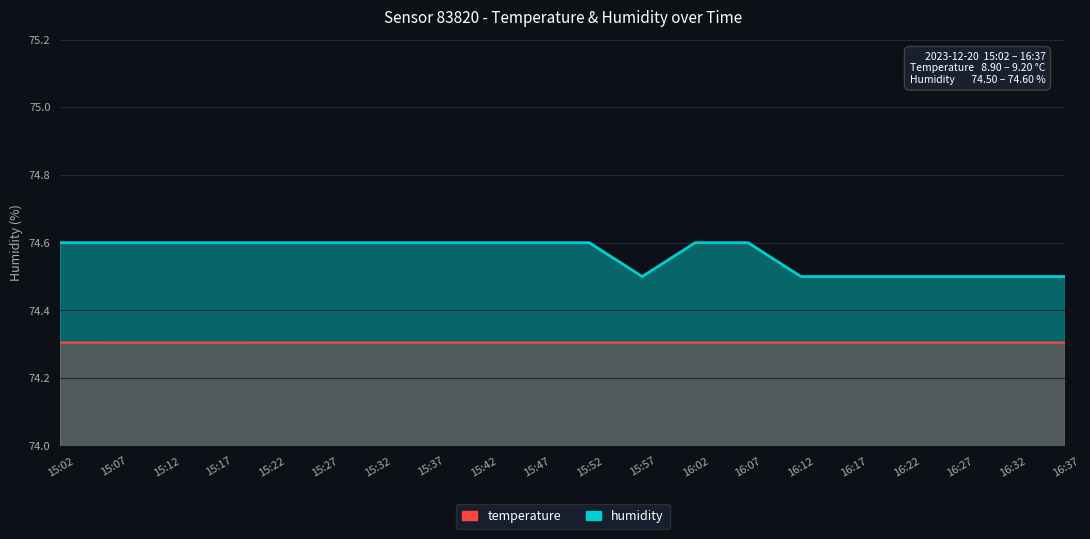

Which series has the widest spread of values?

humidity